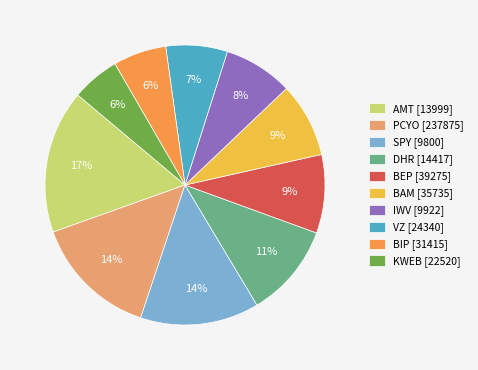

Does SPY account for over 50% of the chart?

No